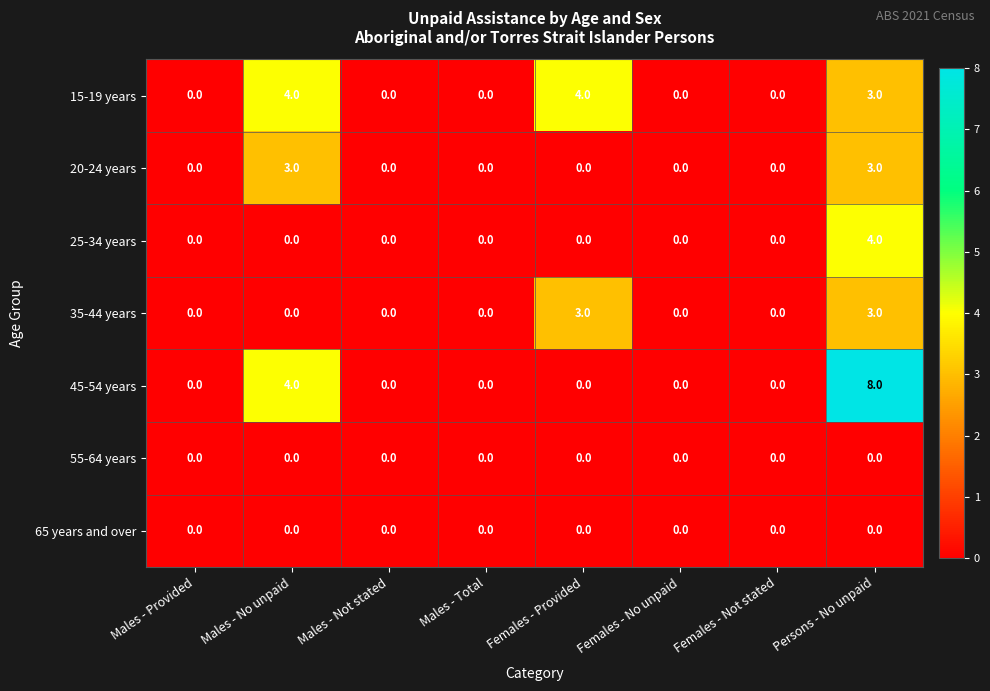

Which category has the highest value across all series?

Persons - No unpaid